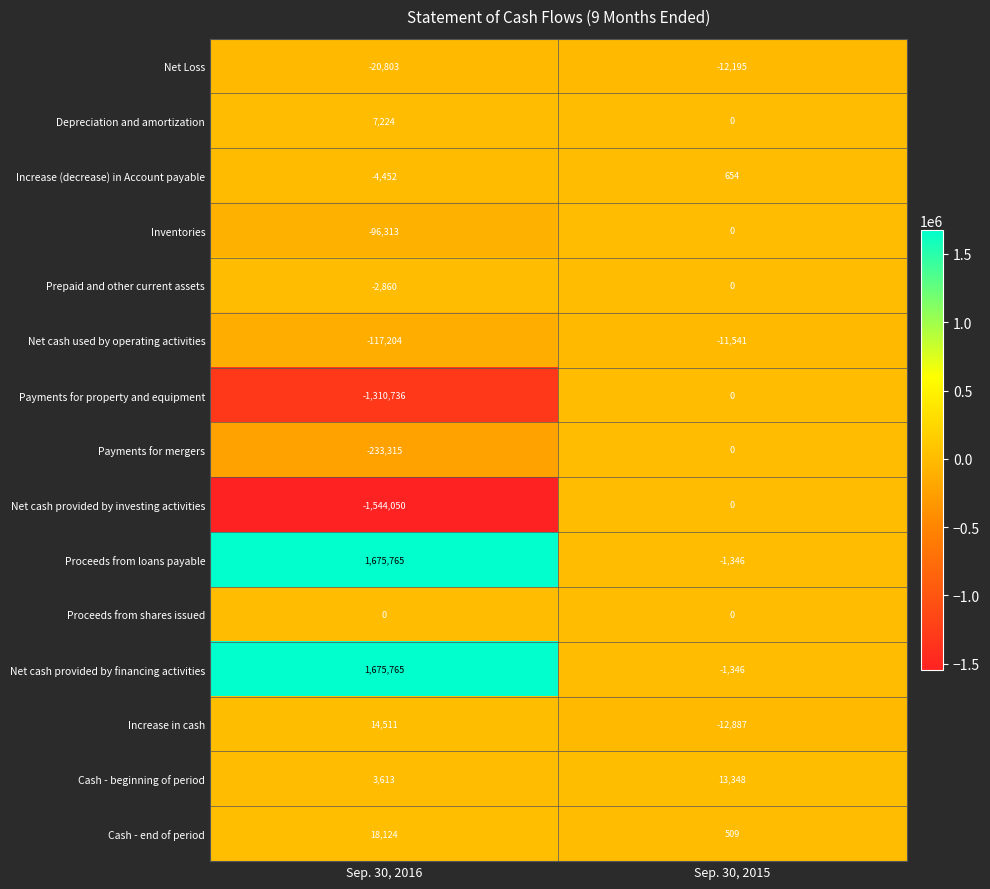

The Payments for property and equipment series shows -1310736 at Sep. 30, 2016. True or false?

True